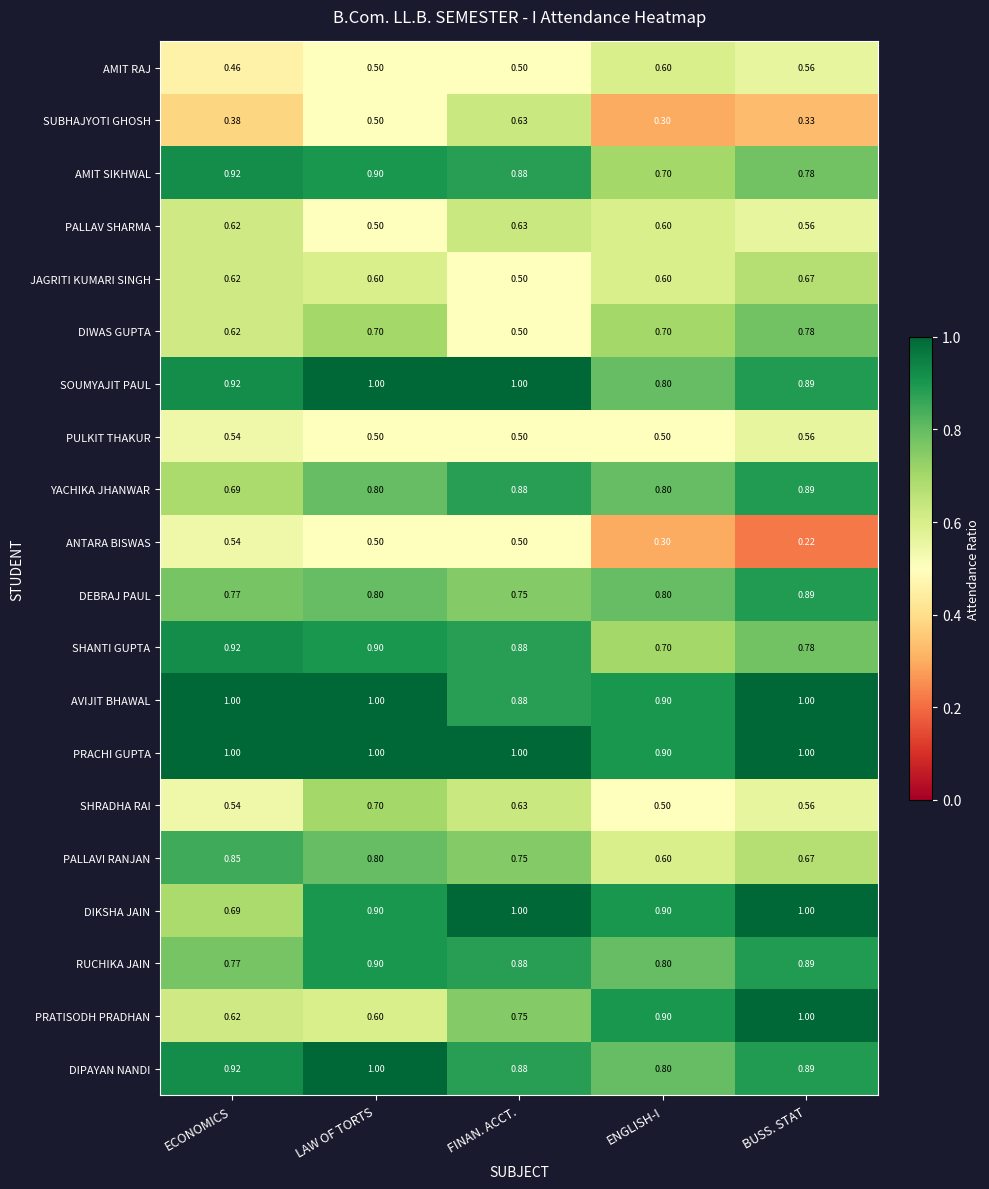

At which category does the chart reach its minimum across all series?

BUSS. STAT